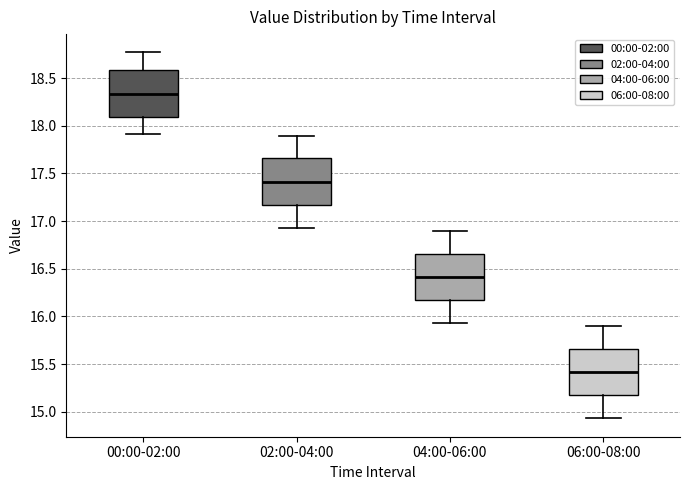

Reading left to right, read every box against the y-axis: the position of its median line, the range the box covers, and the ends of its whiskers. The values are not printed on the chart, so give them approximately, as read against the axis.

00:00-02:00: median 18.35, box 18.10 to 18.60, whiskers 17.90 to 18.75
02:00-04:00: median 17.40, box 17.15 to 17.65, whiskers 16.95 to 17.90
04:00-06:00: median 16.40, box 16.15 to 16.65, whiskers 15.95 to 16.90
06:00-08:00: median 15.40, box 15.15 to 15.65, whiskers 14.95 to 15.90